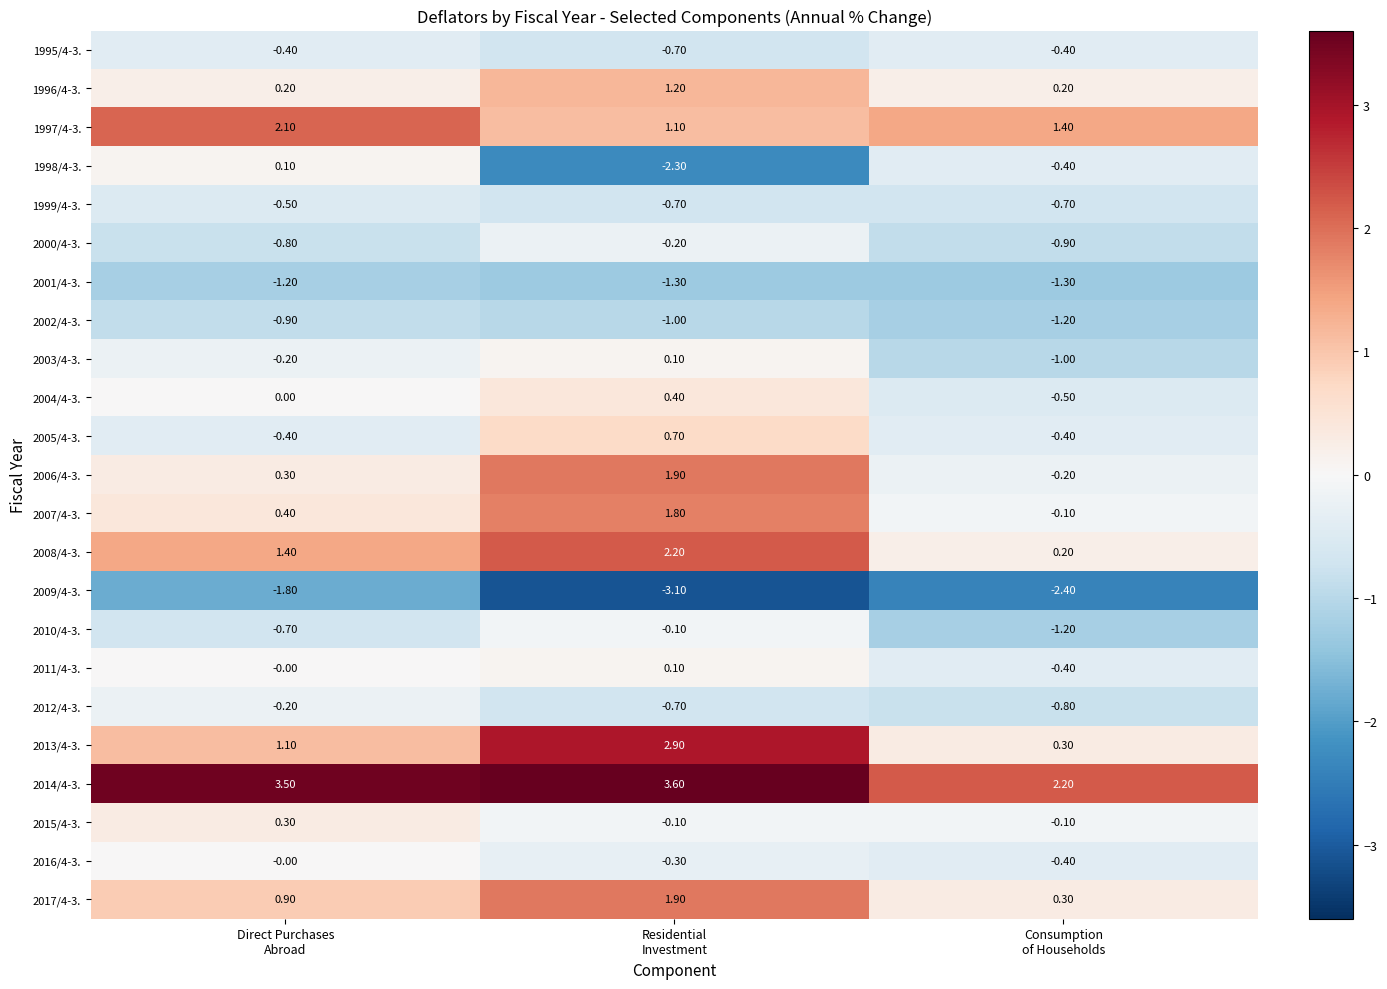

Count the number of categories in the chart.

3